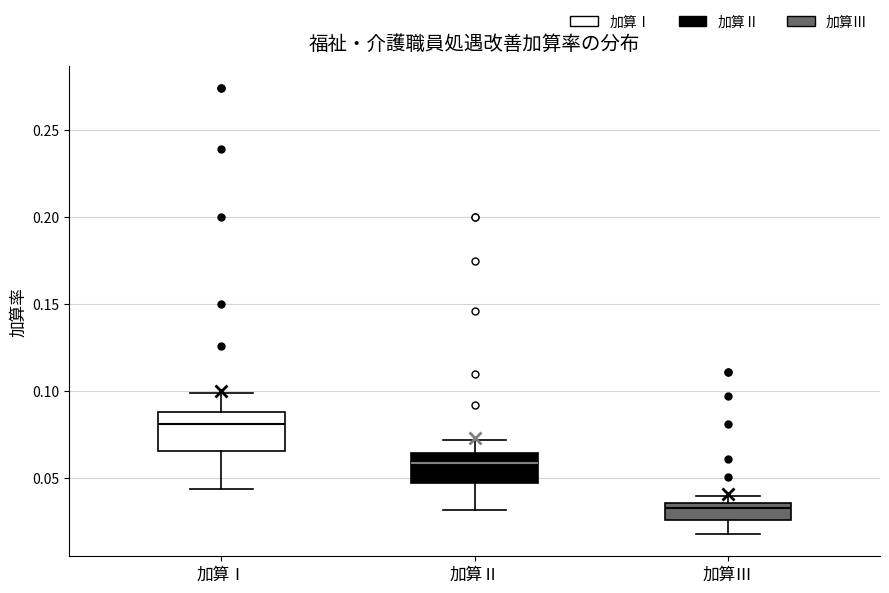

Reading left to right, transcribe this box plot: for each box, give where its median line is, the range the box spans, and where its two whiskers end, as read against the y-axis. The values are not printed on the chart, so give them approximately, as read against the axis.

加算Ⅰ: median 0.080, box 0.065 to 0.090, whiskers 0.045 to 0.100
加算Ⅱ: median 0.060, box 0.050 to 0.065, whiskers 0.030 to 0.070
加算Ⅲ: median 0.035 (just below the box's upper edge), box 0.025 to 0.035, whiskers 0.020 to 0.040